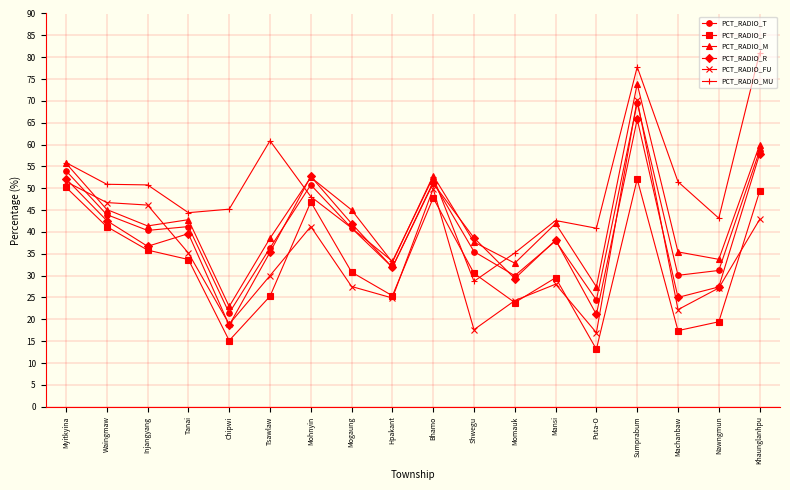

What is the sum of all PCT_RADIO_R values?

706.1